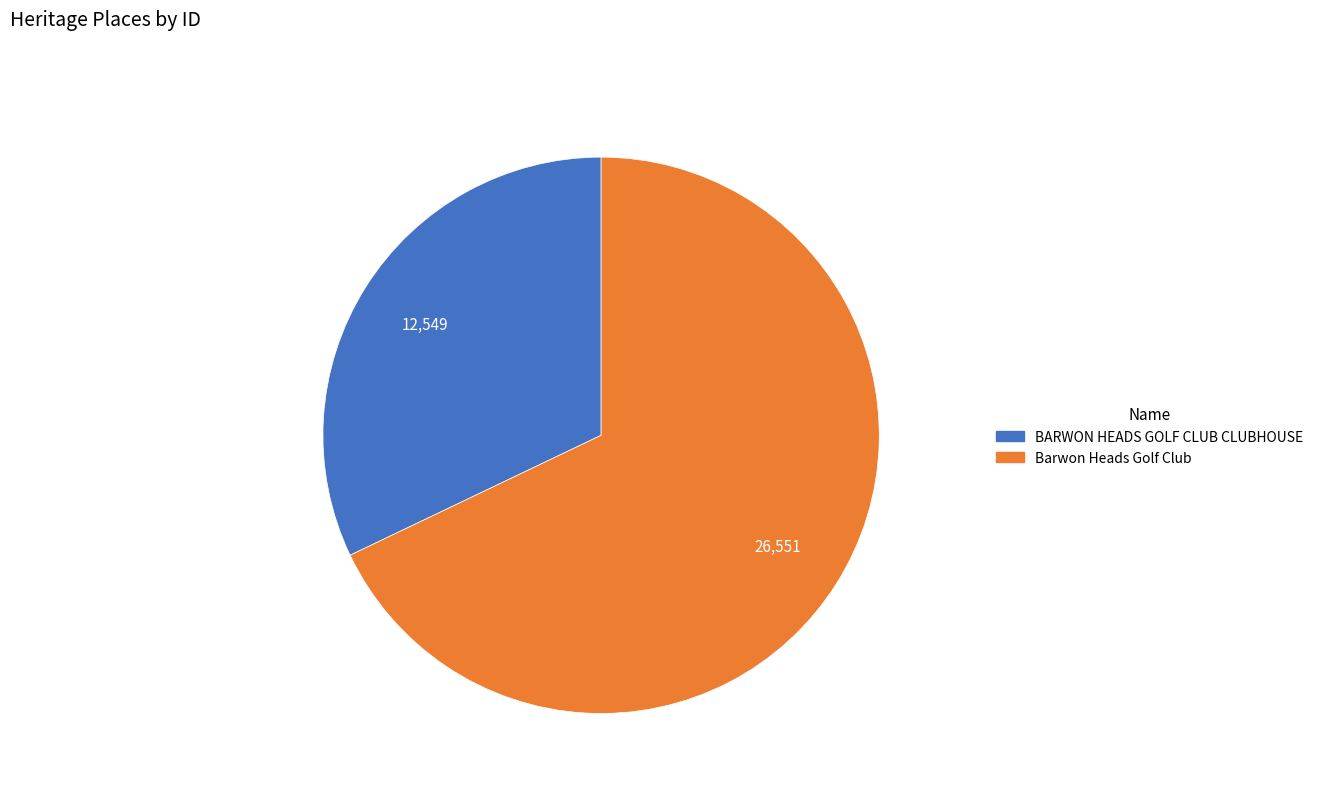

Which category has the biggest portion of the pie?

Barwon Heads Golf Club